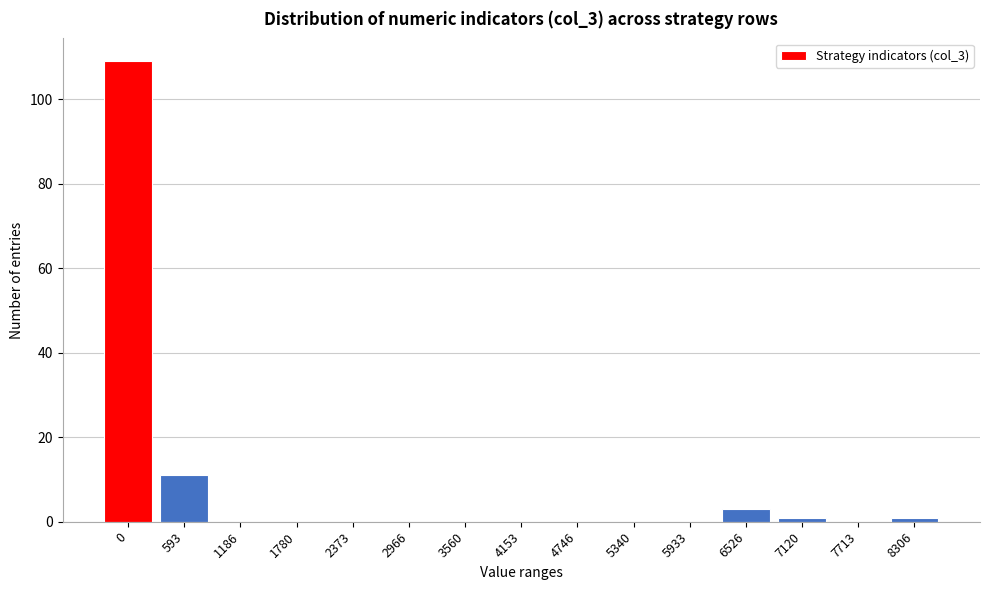

Reading right to left, list all the values displayed in this chart.

8306=1	7713=0	7120=1	6526=3	5933=0	5340=0	4746=0	4153=0	3560=0	2966=0	2373=0	1780=0	1186=0	593=11	0=109